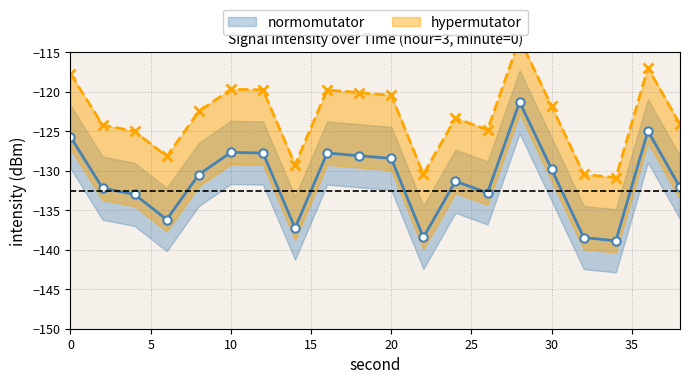

What is the sum of the hypermutator values at 0 and 30?

-237.4